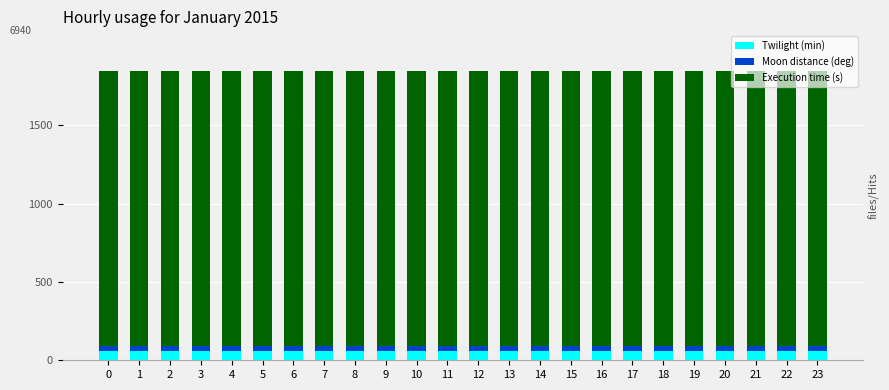

What is the maximum value for Twilight (min)?

60